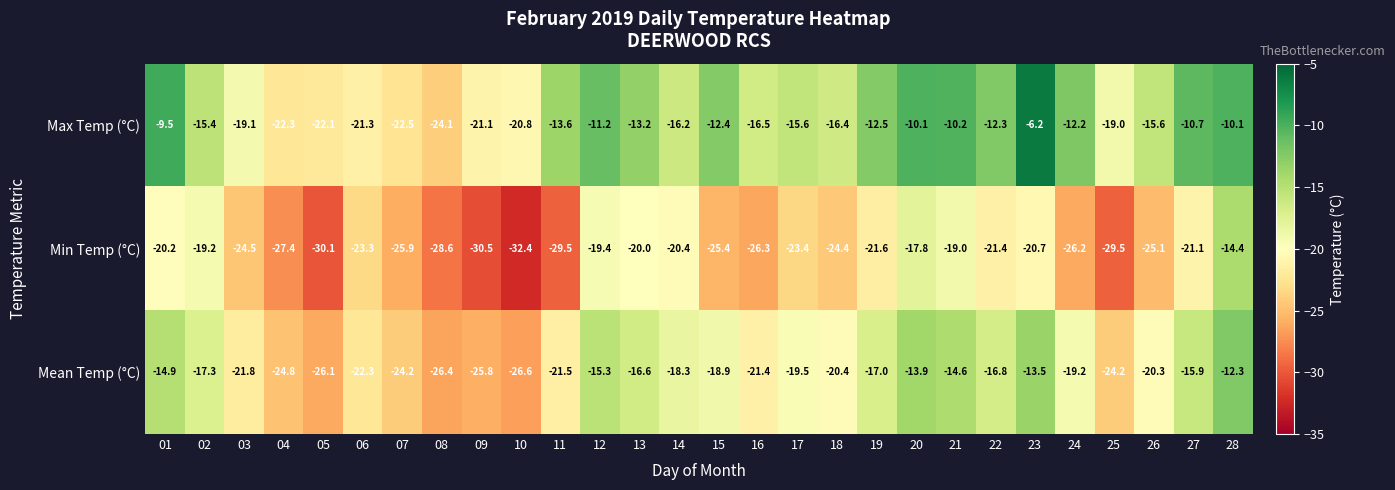

The Mean Temp (°C) series shows -17.3 at 02. True or false?

True